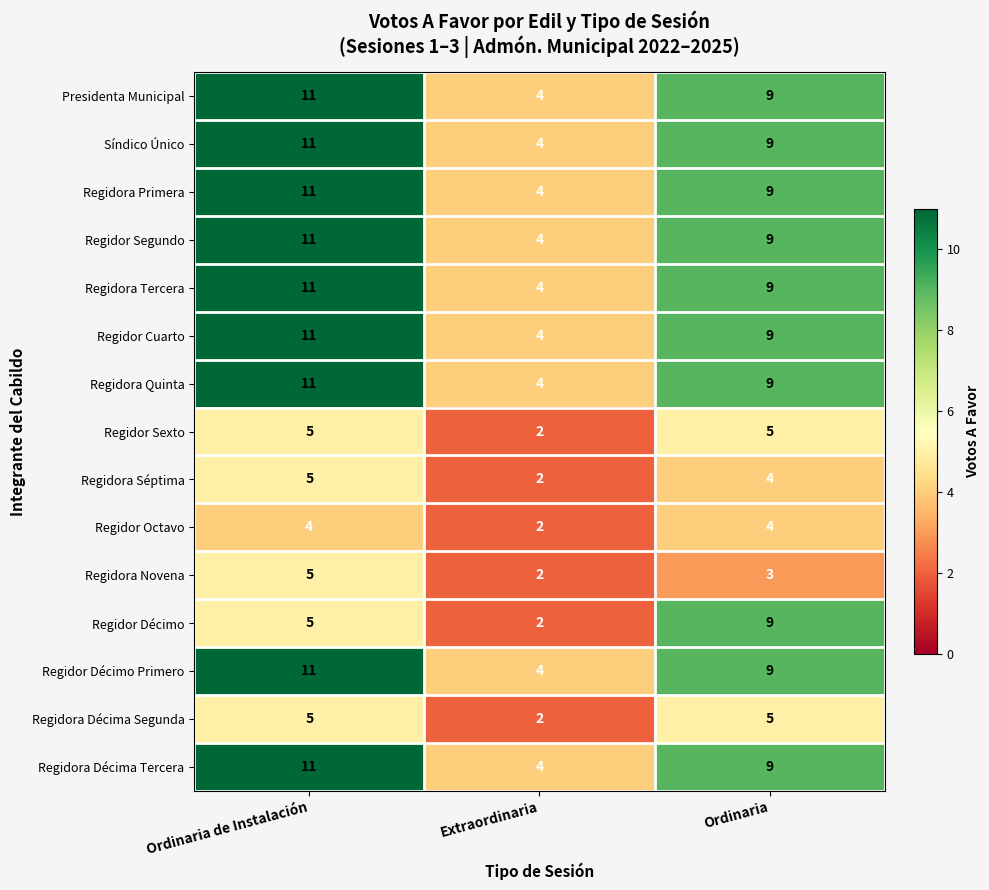

What is the difference between the Regidora Quinta values at Extraordinaria and Ordinaria?

5